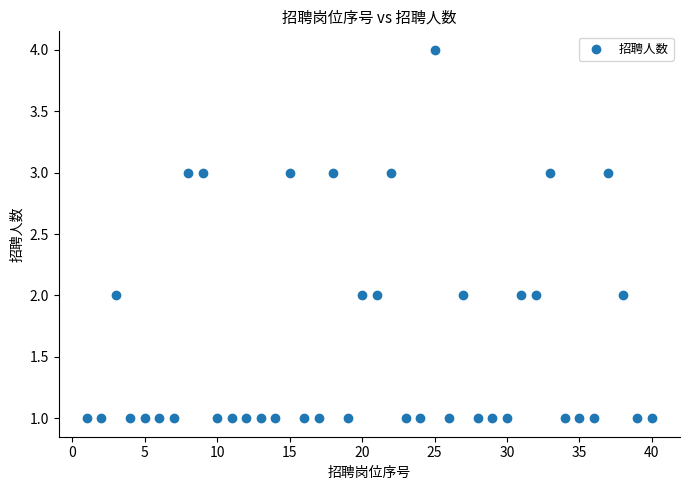

What is the range of X values (max minus min)?

39